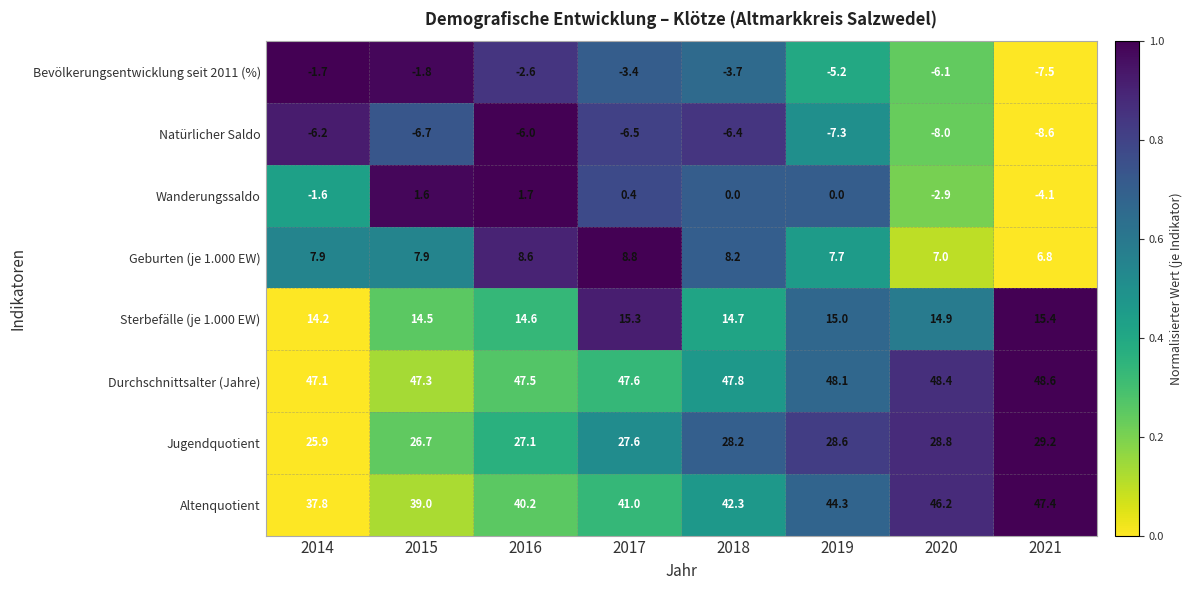

At which label does Altenquotient first exceed 42?

2018